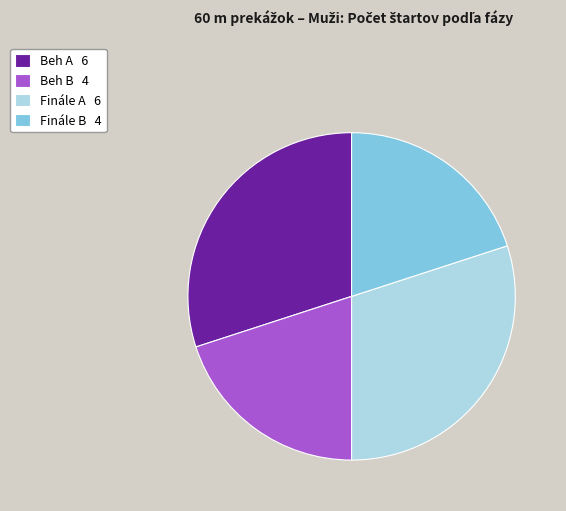

What is the ratio of the value at Finále B 4 to the value at Beh A 6?

0.7